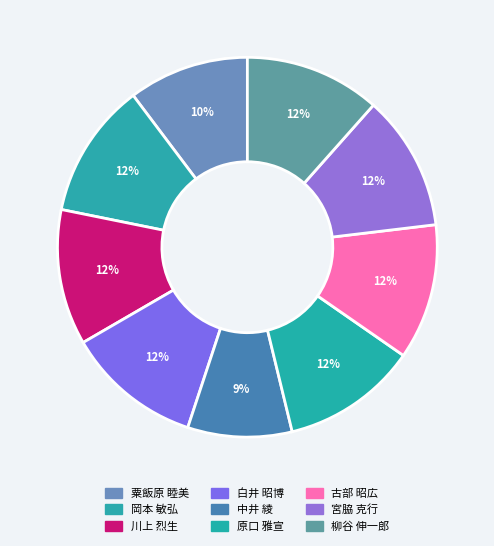

Approximately how many times larger is the value at 川上 烈生 compared to 宮脇 克行?

1.0